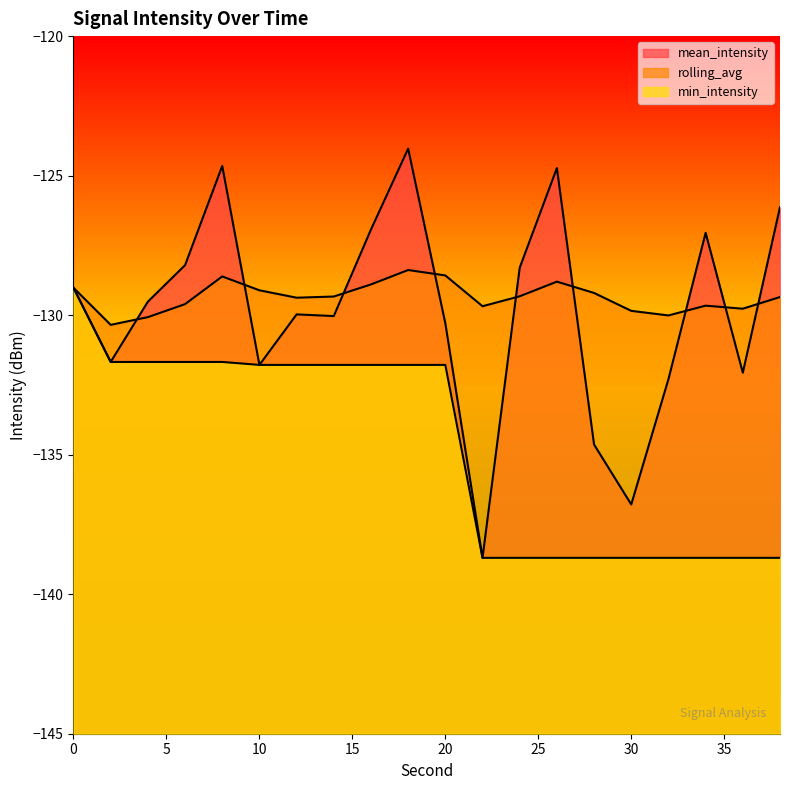

The value of mean_intensity at 10 is -131.8. True or false?

True